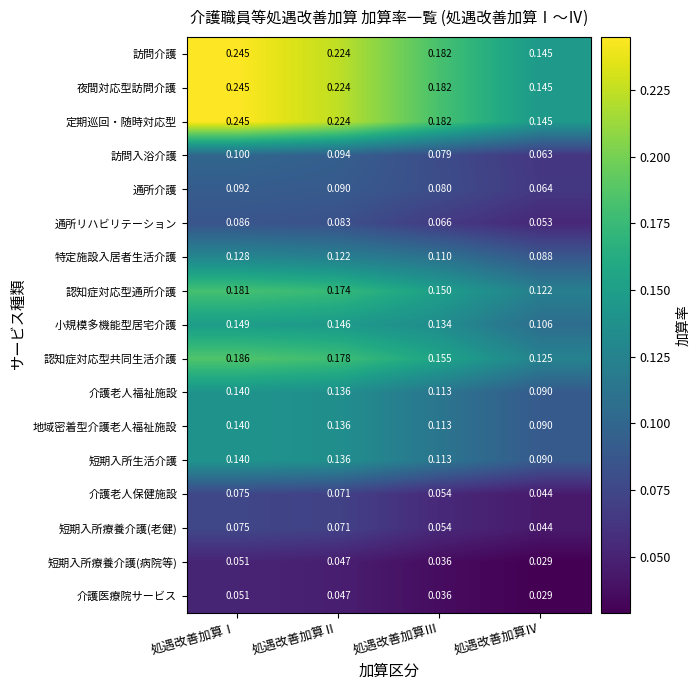

At which category does the chart reach its minimum across all series?

処遇改善加算Ⅳ